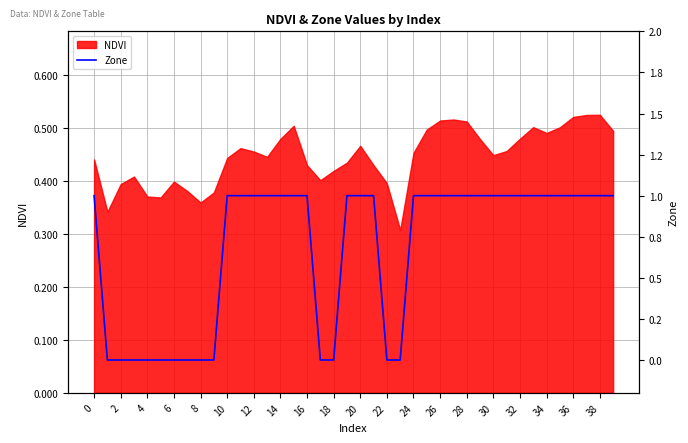

True or false: NDVI has a value of 0.2 at 30.

False